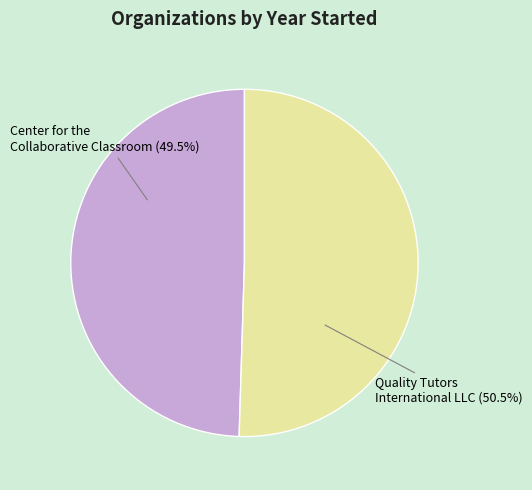

Which has a higher value, Quality Tutors International LLC or Center for the Collaborative Classroom?

Quality Tutors International LLC